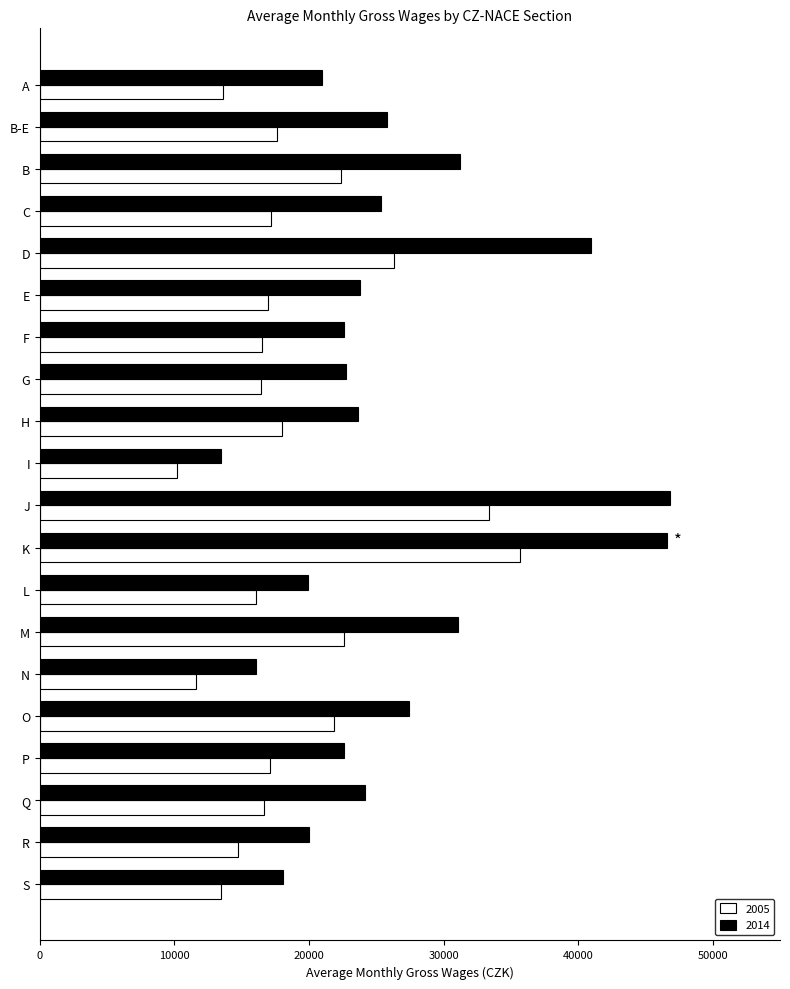

What is the difference between the maximum and minimum values in the 2005 series?

25525